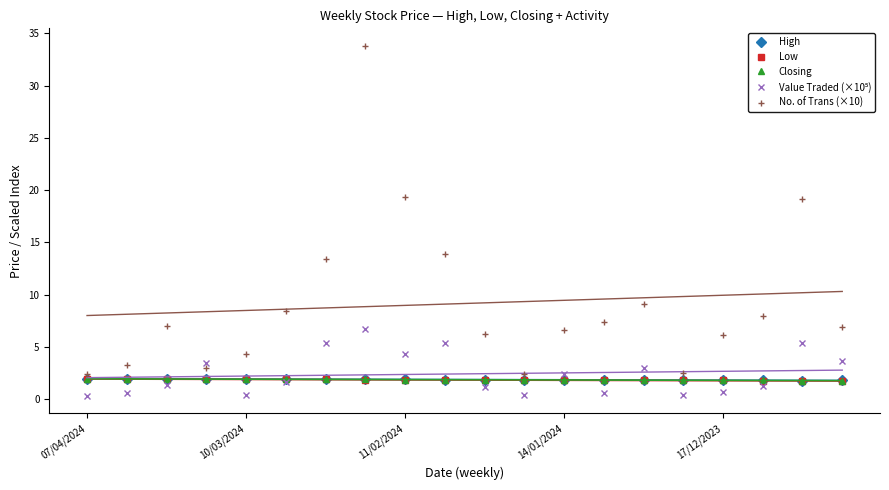

What position from the left is 9?

10